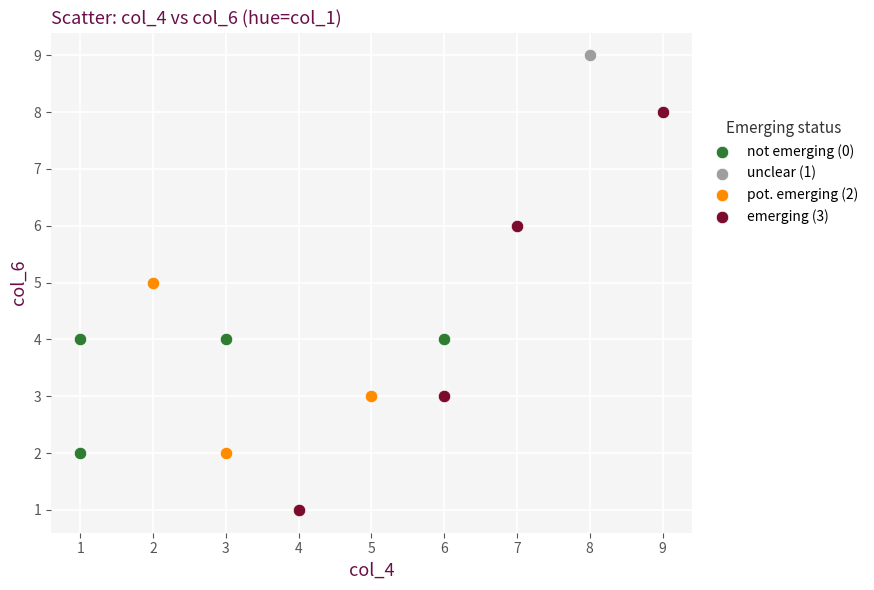

What are all the series names shown in the legend?

not emerging (0), unclear (1), pot. emerging (2), emerging (3)